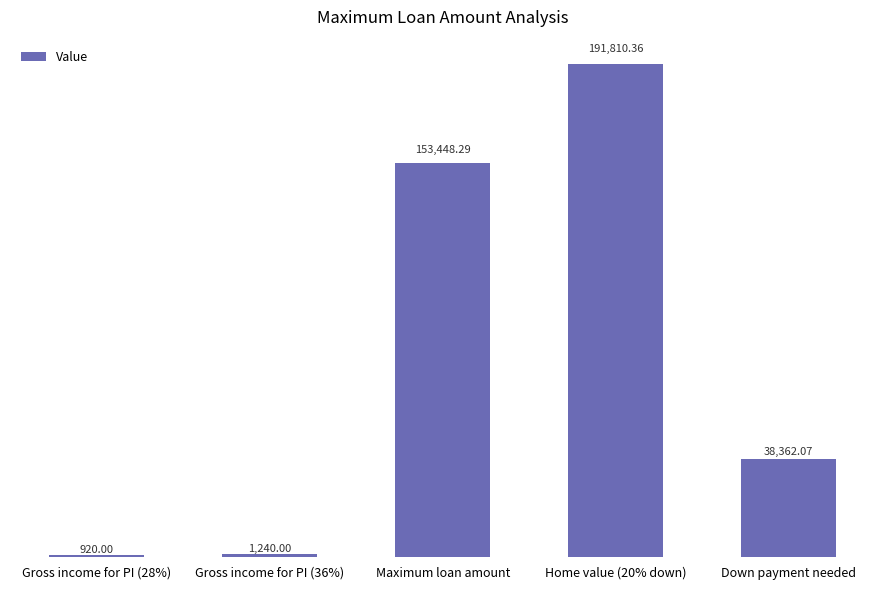

What is the approximate value at Maximum loan amount?

153448.3